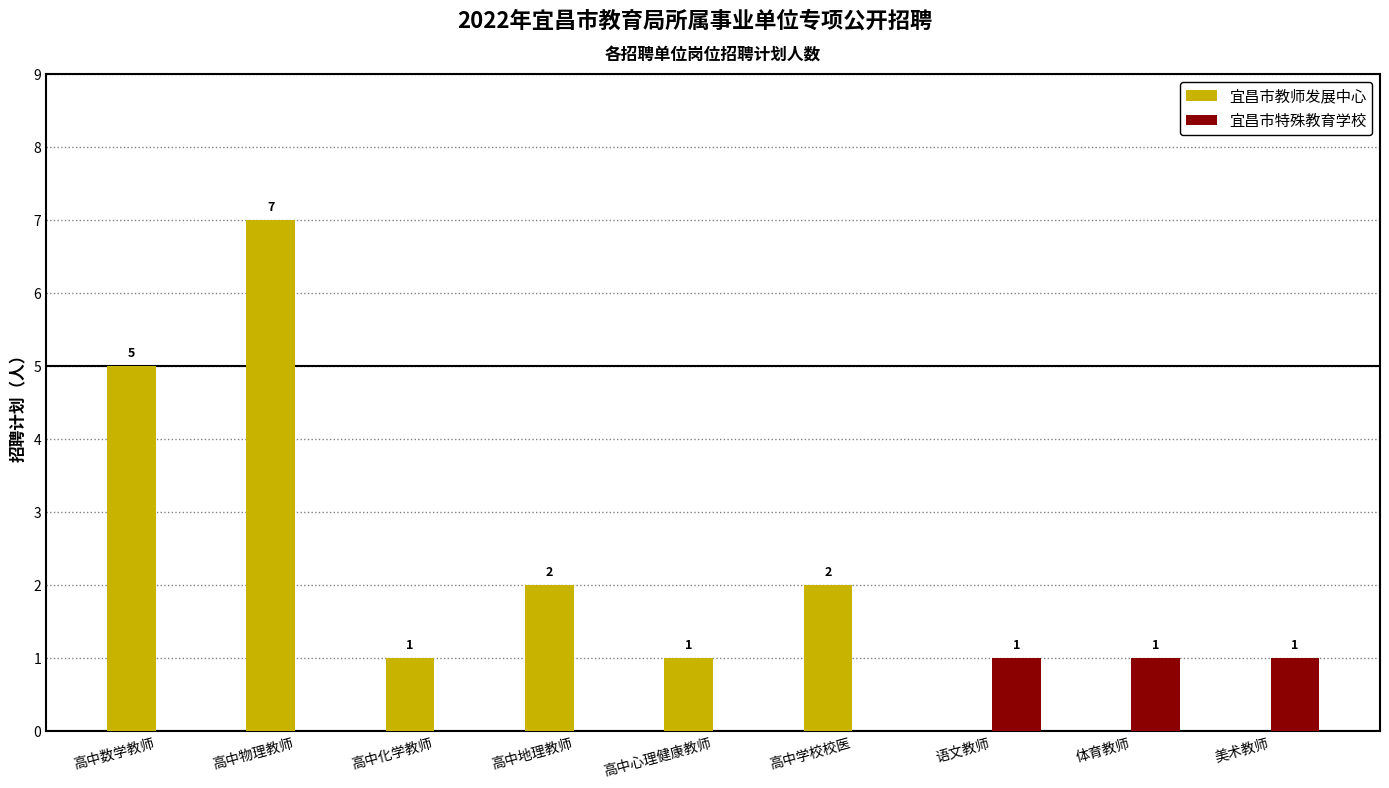

What is the sum of all 宜昌市特殊教育学校 values?

3